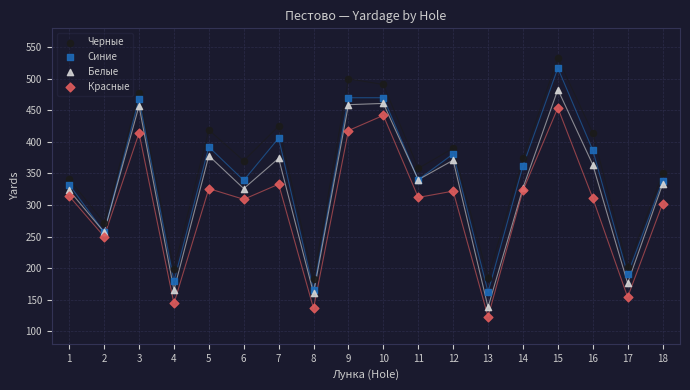

What are all the series names shown in the legend?

Черные, Синие, Белые, Красные